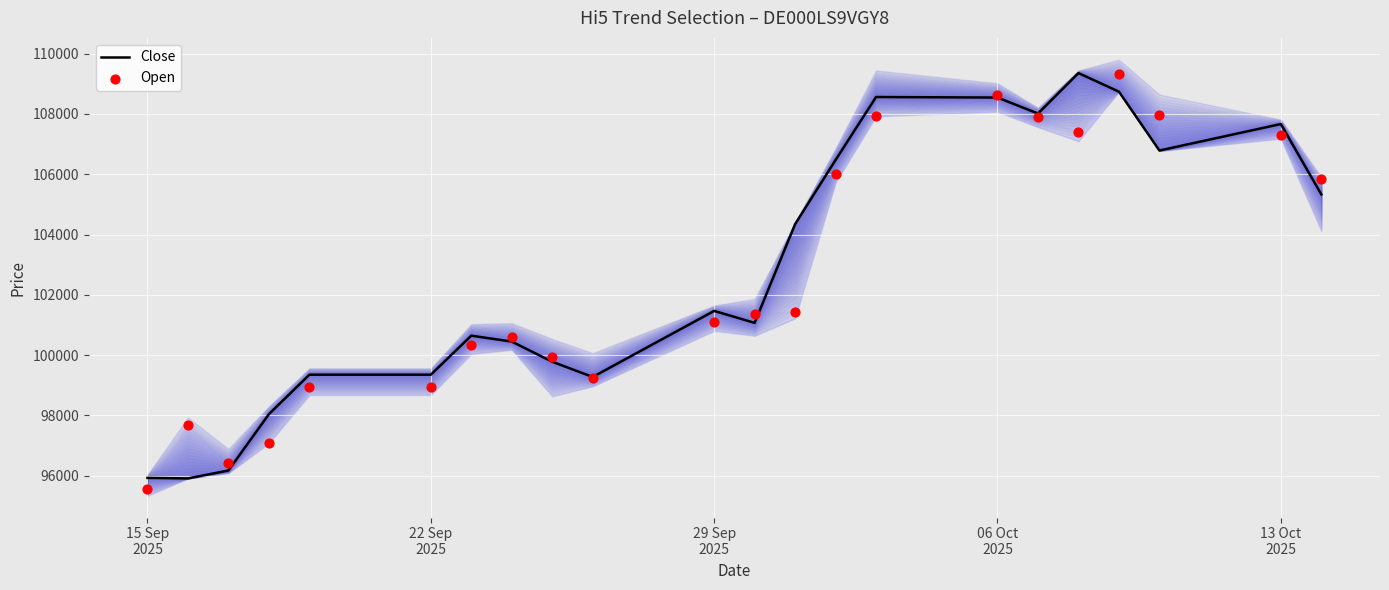

What is the total value across all series at 13 Oct 2025?

214975